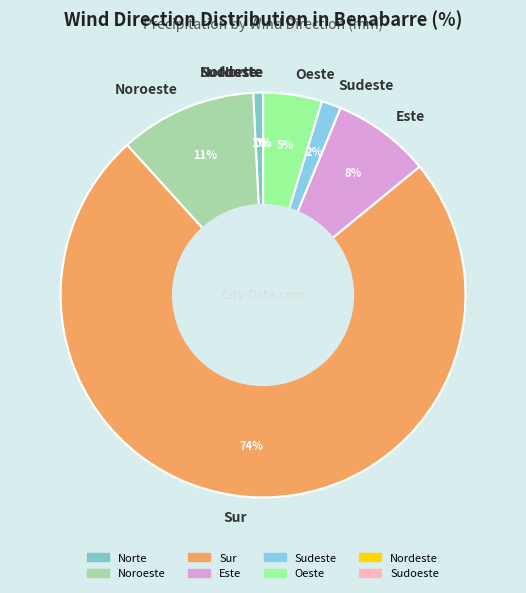

Is it true that Noroeste is 11% of the pie?

True